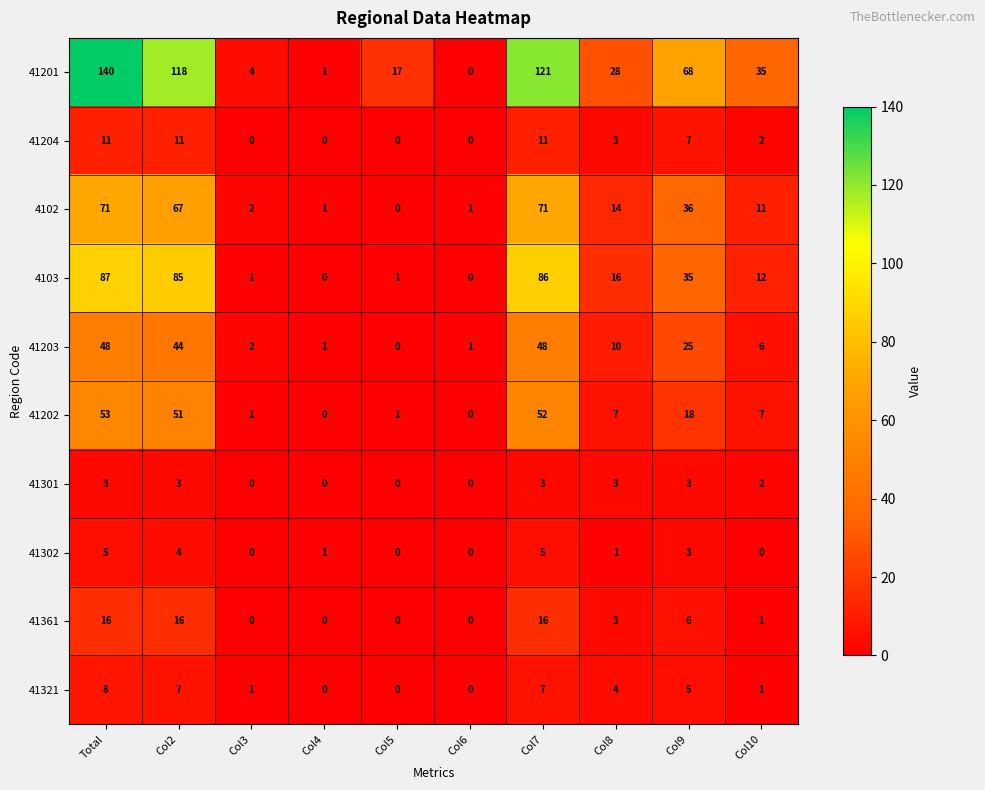

What is the difference between the 41321 values at Col5 and Col7?

7